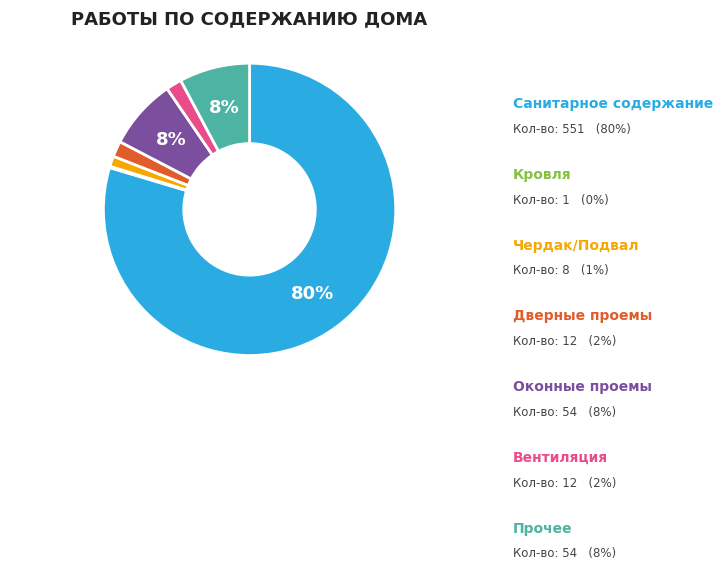

Between Чердак/Подвал and Оконные проемы, which is larger?

Оконные проемы